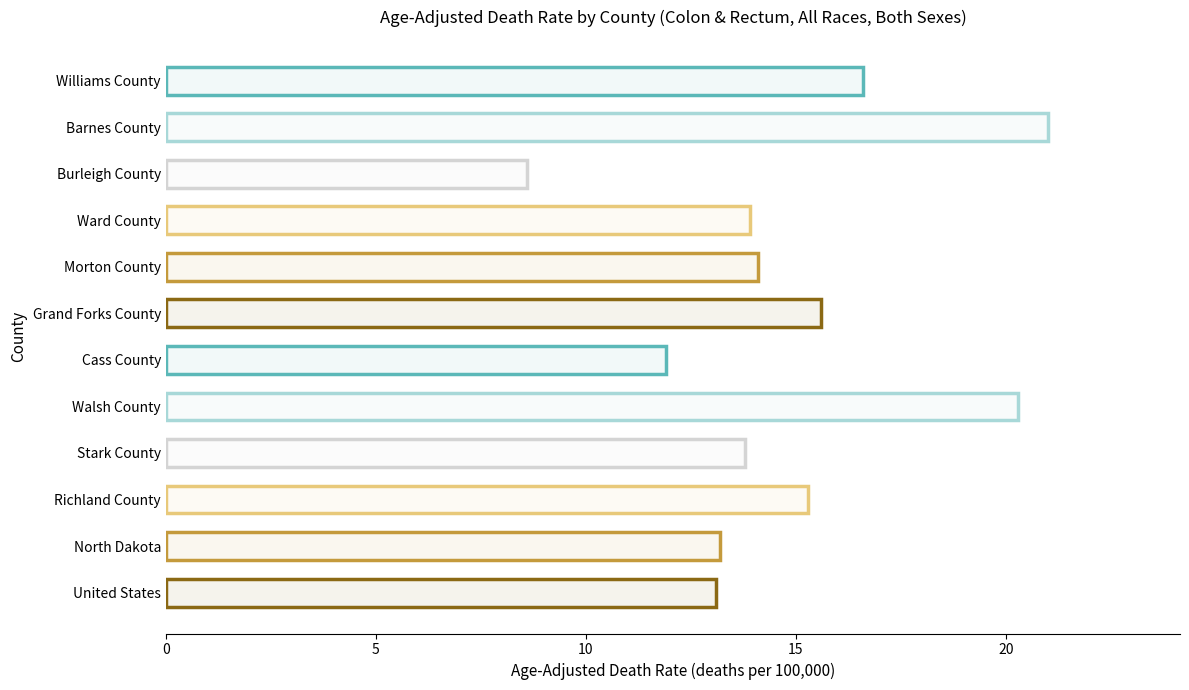

Rank the categories by value from lowest to highest.

Burleigh County, Cass County, United States, North Dakota, Stark County, Ward County, Morton County, Richland County, Grand Forks County, Williams County, Walsh County, Barnes County